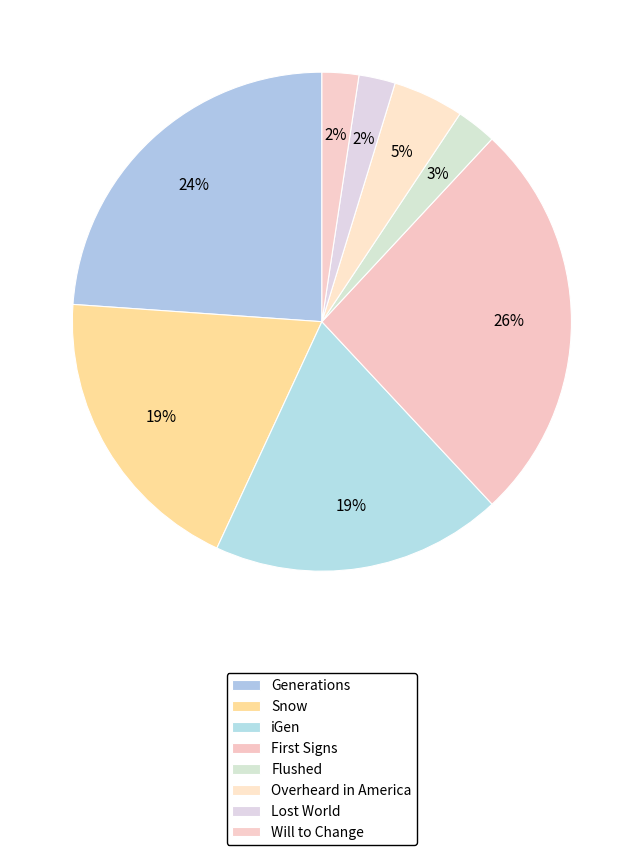

What is the change in value from Snow to iGen?

-2555976